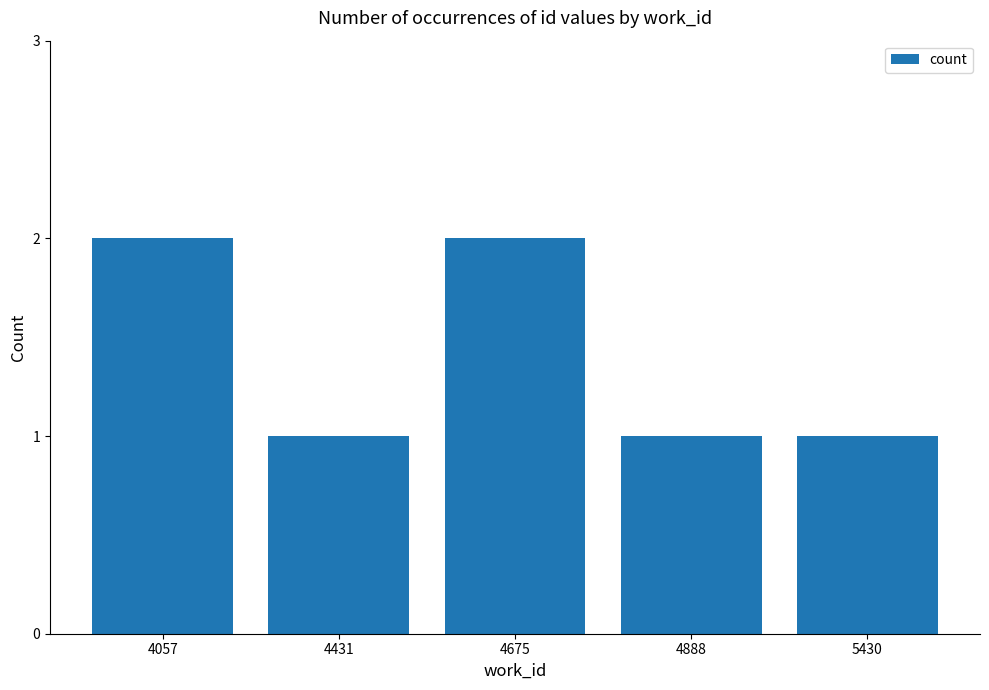

What is the difference between the values at 4675 and 4431?

1